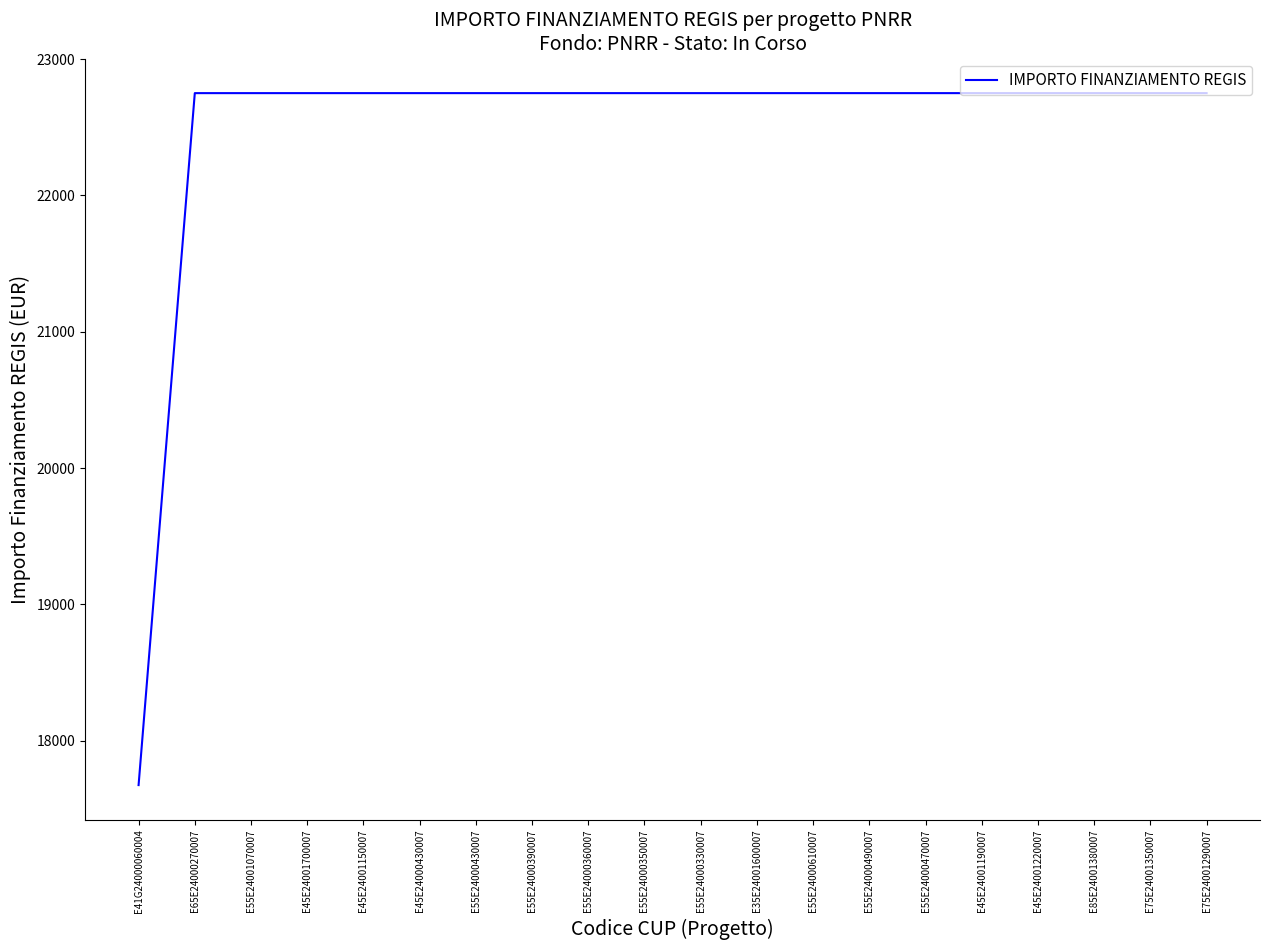

What is the maximum value shown in the chart?

22750.0